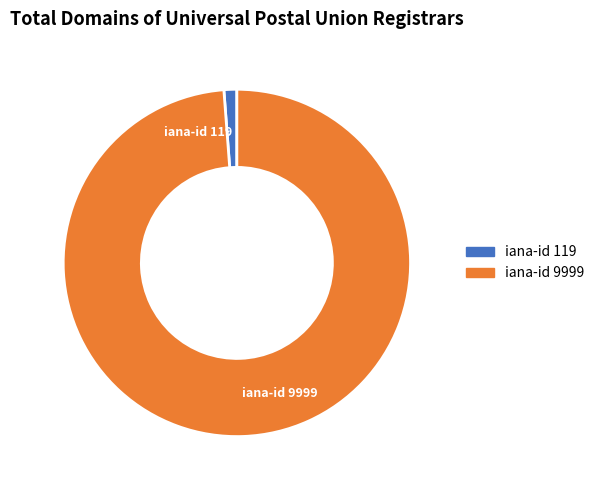

Which category has the biggest portion of the pie?

iana-id 9999